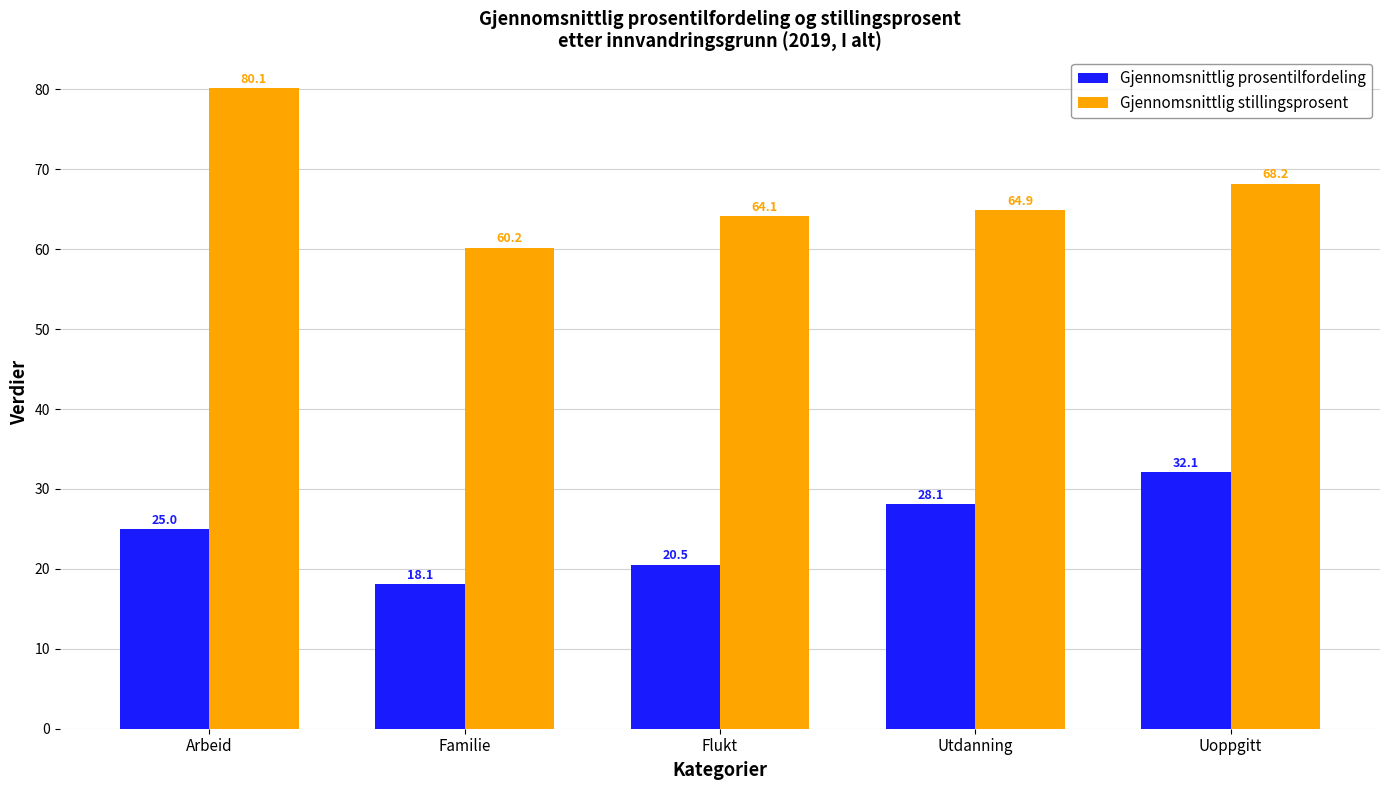

Reading right to left, transcribe all the data shown in this chart.

Gjennomsnittlig prosentilfordeling: 32.1	28.1	20.5	18.1	25.0
Gjennomsnittlig stillingsprosent: 68.2	64.9	64.1	60.2	80.1